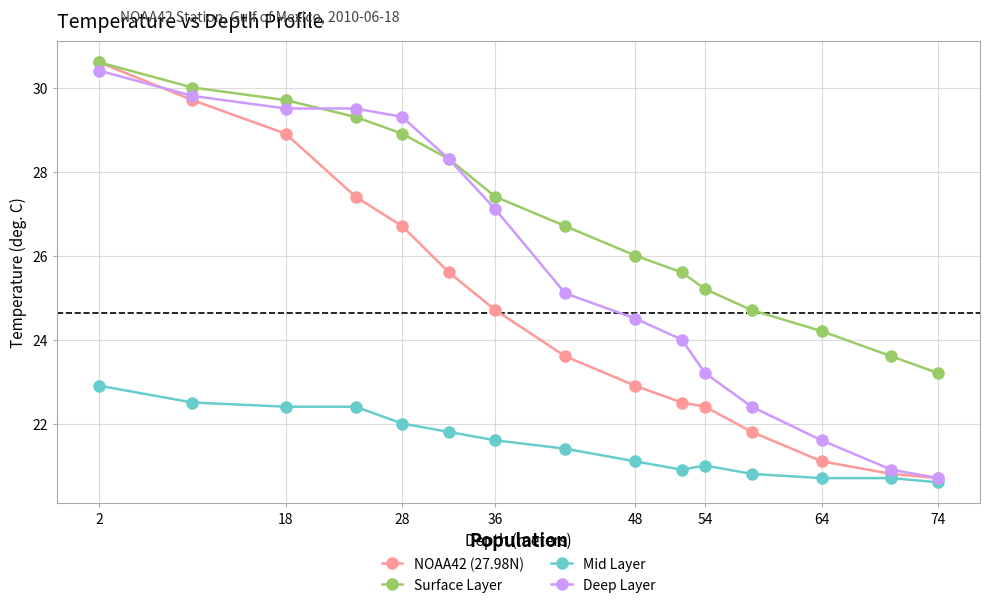

True or false: Deep Layer has more than 1 interior local peaks.

False